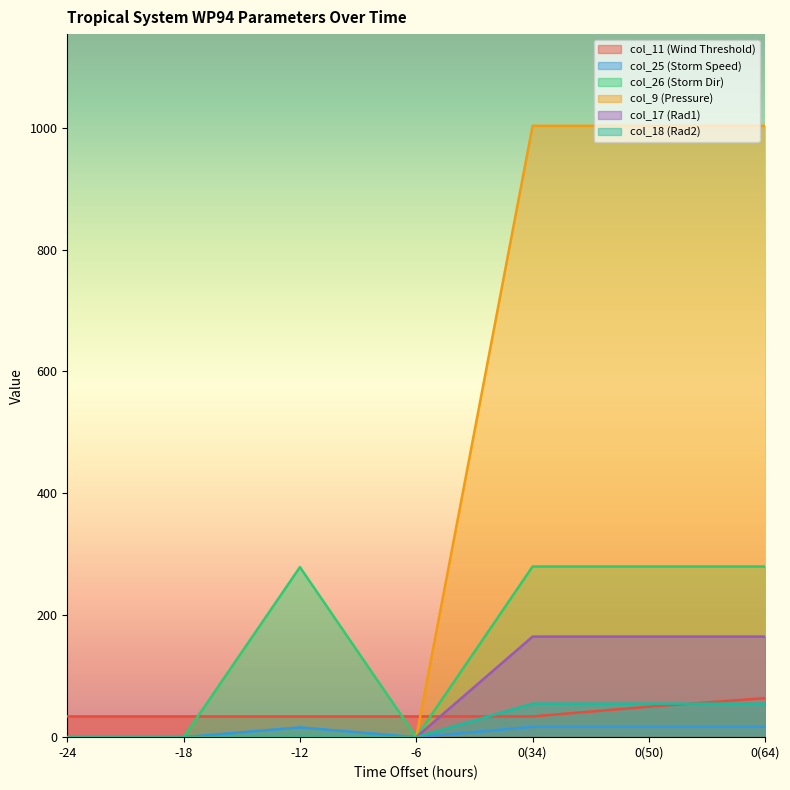

Reading right to left, extract all data points from this chart.

col_11 (Wind Threshold): 64	50	34	34	34	34	34
col_25 (Storm Speed): 17	17	17	0	16	0	0
col_26 (Storm Dir): 280	280	280	0	279	0	0
col_9 (Pressure): 1003	1003	1003	0	0	0	0
col_17 (Rad1): 165	165	165	0	0	0	0
col_18 (Rad2): 55	55	55	0	0	0	0